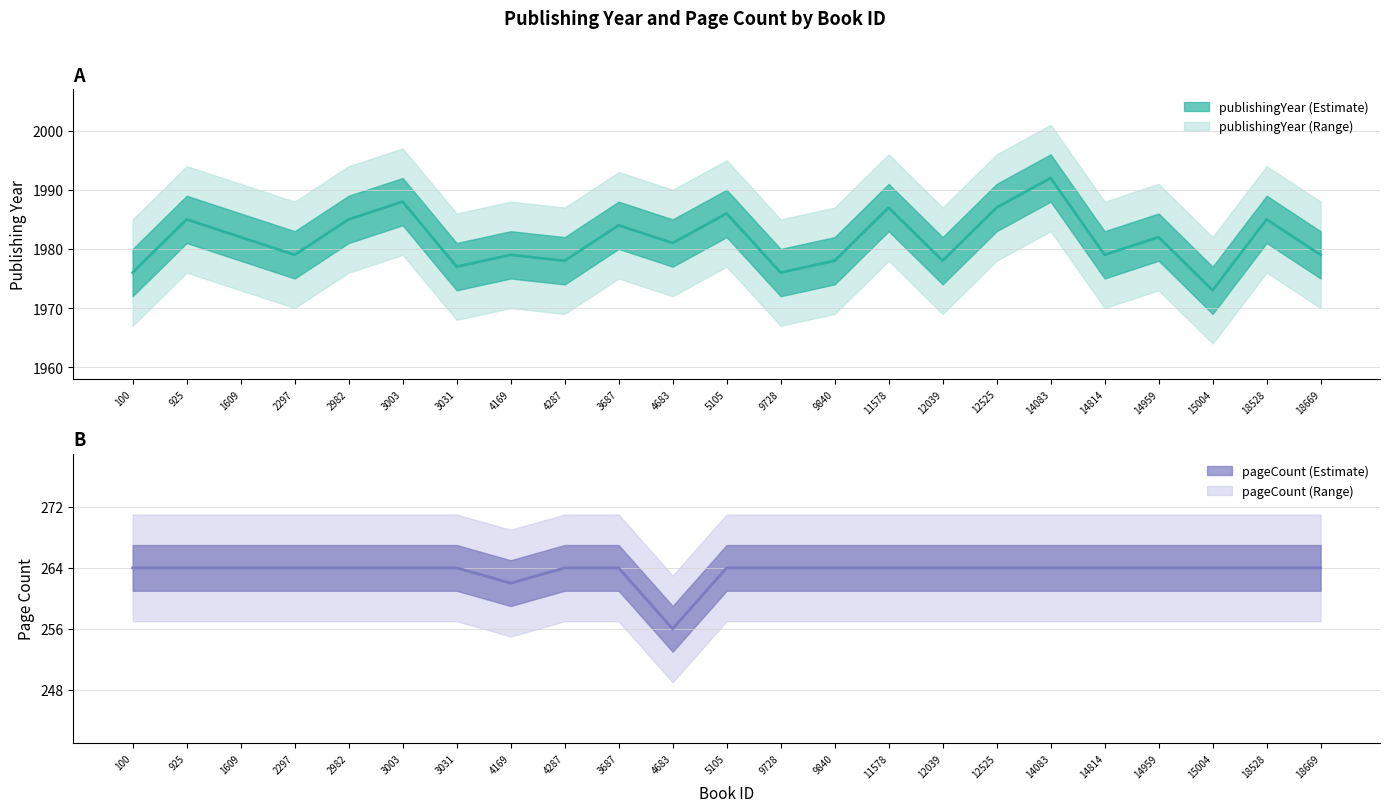

Count the pageCount values in the range 264 to 265.

21